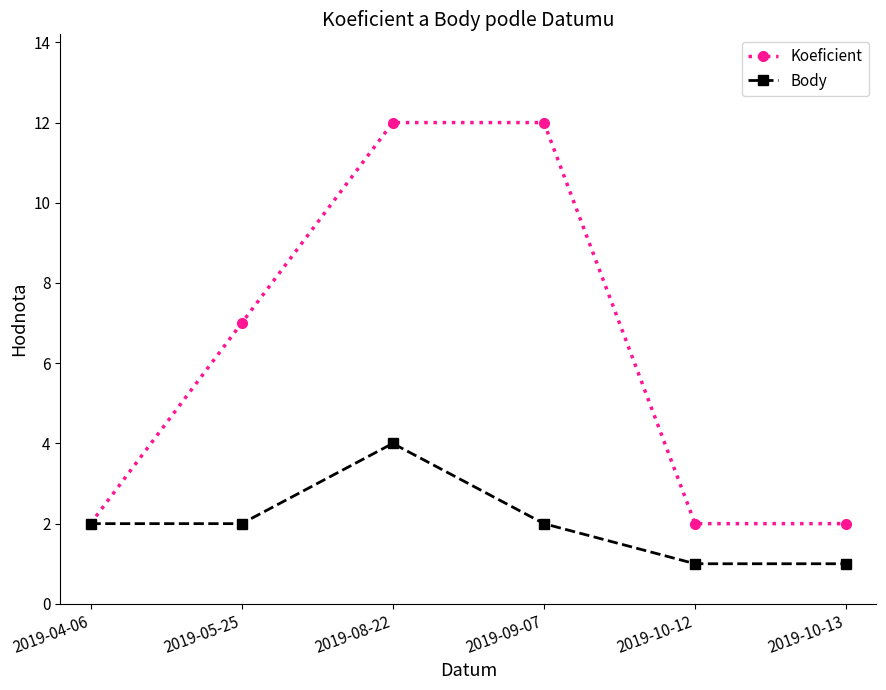

What is the highest value of the Body series?

4